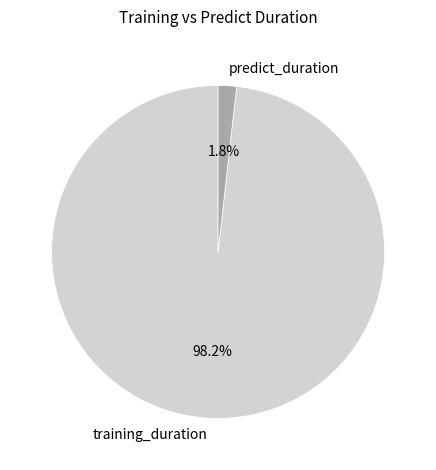

True or false: training_duration accounts for 90% of the total.

False